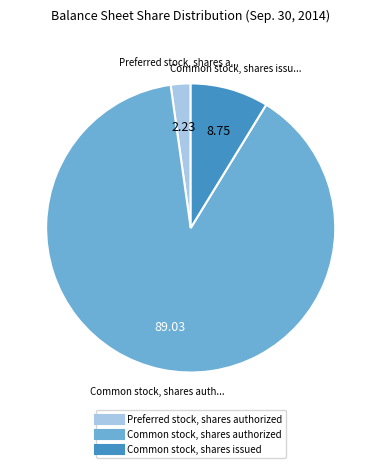

What is the smallest slice in the pie chart?

Preferred stock, shares authorized